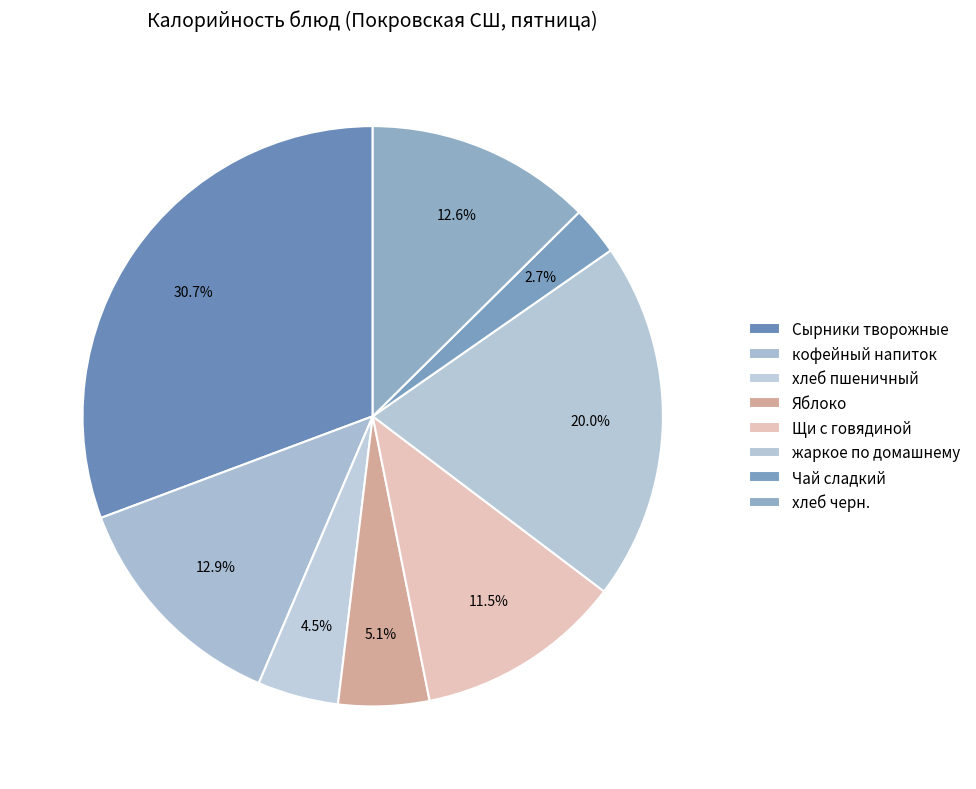

Is it true that Чай сладкий is 3% of the pie?

True